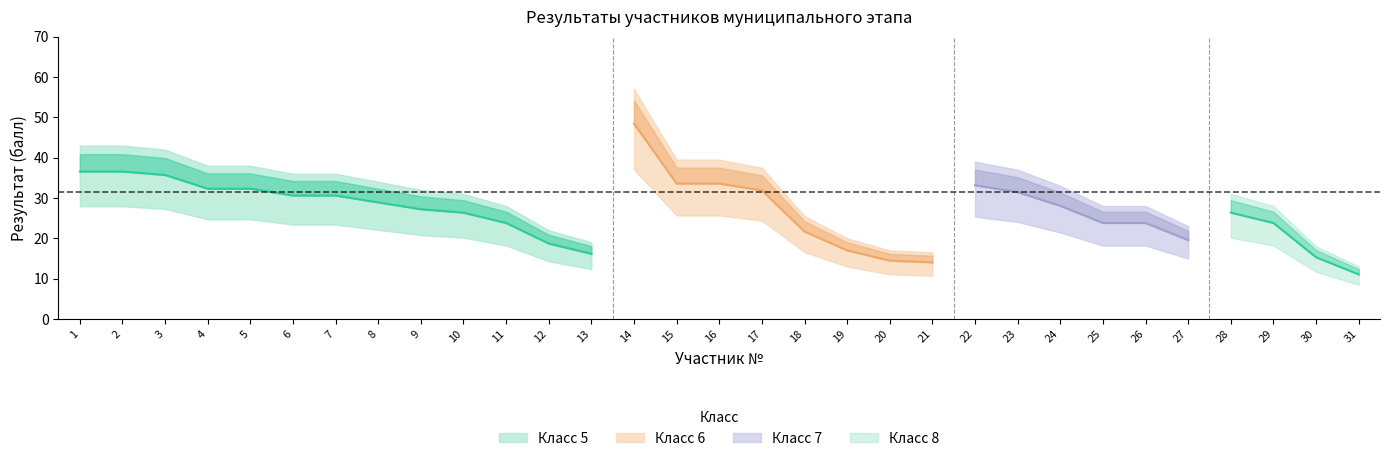

Count the number of categories in the chart.

31